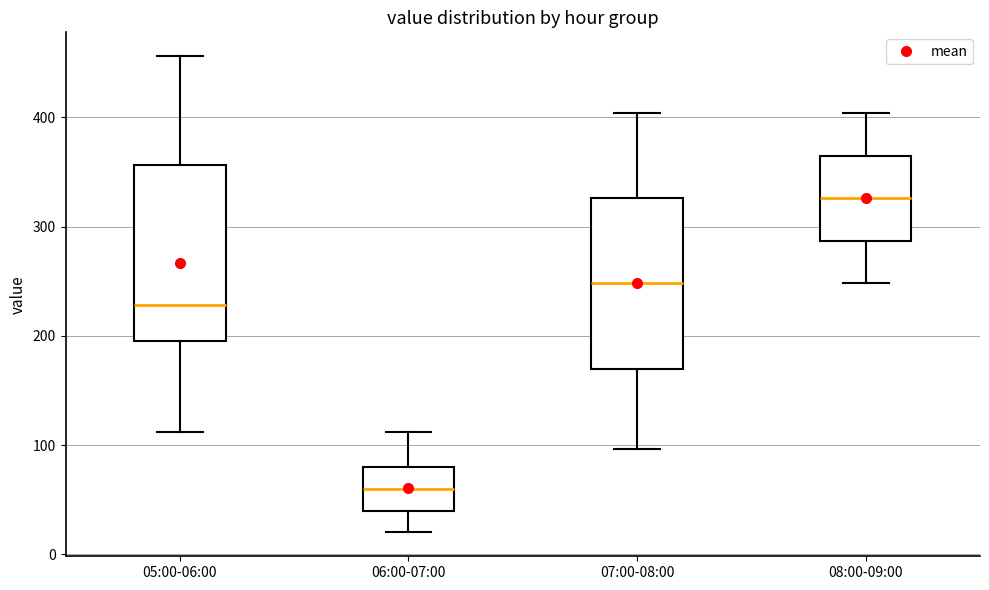

Reading left to right, read every box against the y-axis: the position of its median line, the range the box covers, and the ends of its whiskers. The values are not printed on the chart, so give them approximately, as read against the axis.

05:00-06:00: median 230, box 200 to 360, whiskers 110 to 460
06:00-07:00: median 60, box 40 to 80, whiskers 20 to 110
07:00-08:00: median 250, box 170 to 330, whiskers 100 to 400
08:00-09:00: median 330, box 290 to 370, whiskers 250 to 400